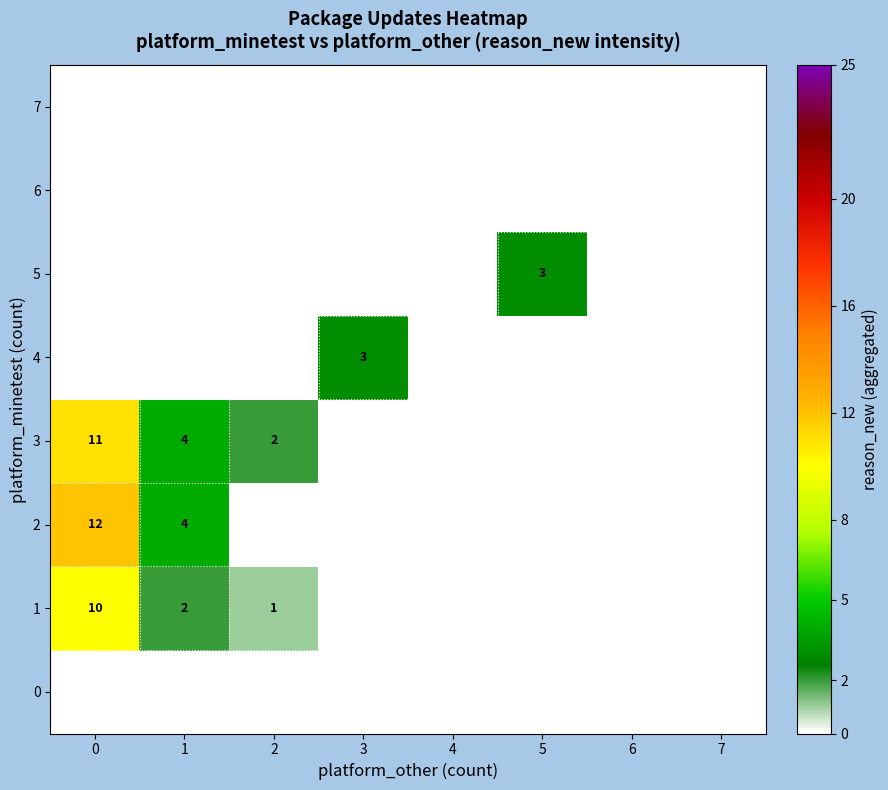

Is the value of 5 at 1 greater than the value of 1 at 2?

No